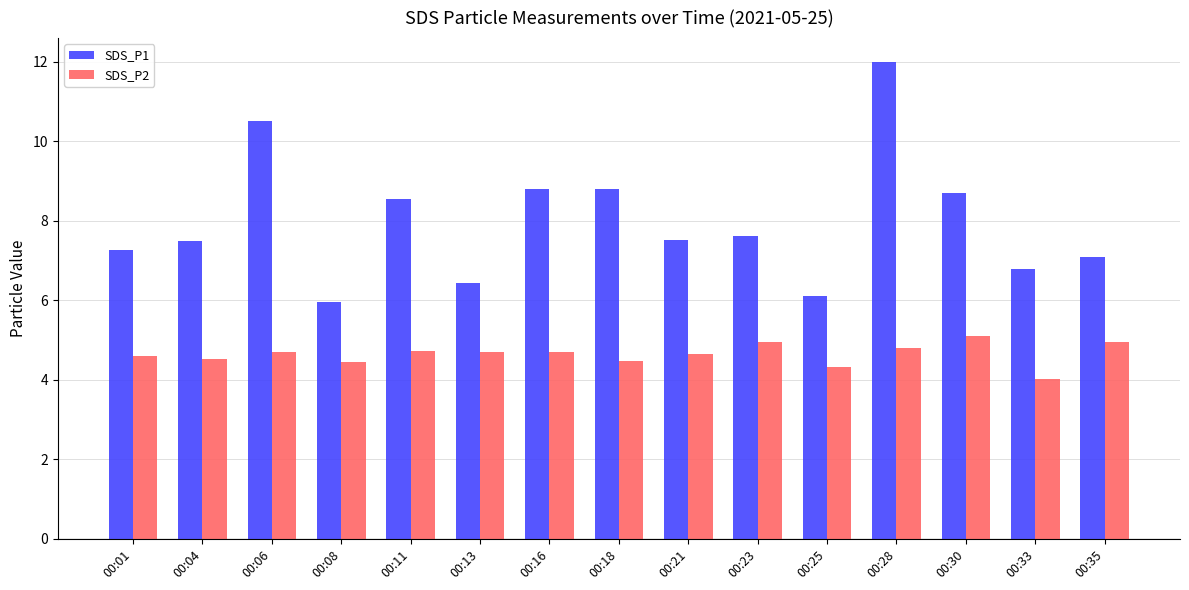

Which series has the largest range (max minus min)?

SDS_P1